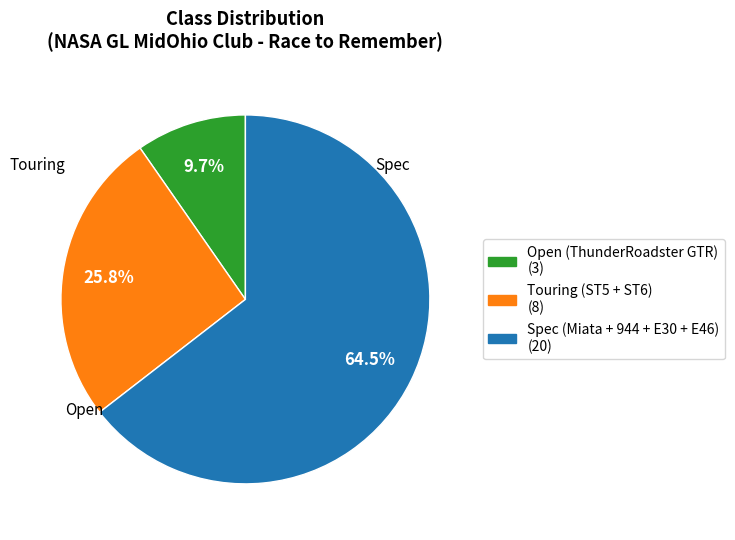

Is there a majority slice in this chart?

Yes